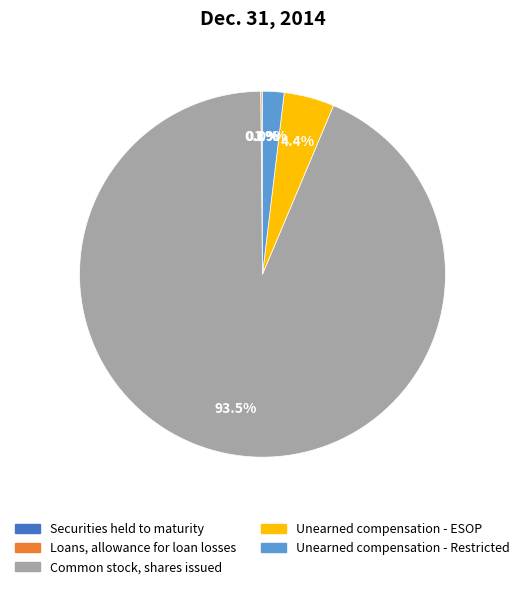

Is there any slice that represents more than half of the pie?

Yes